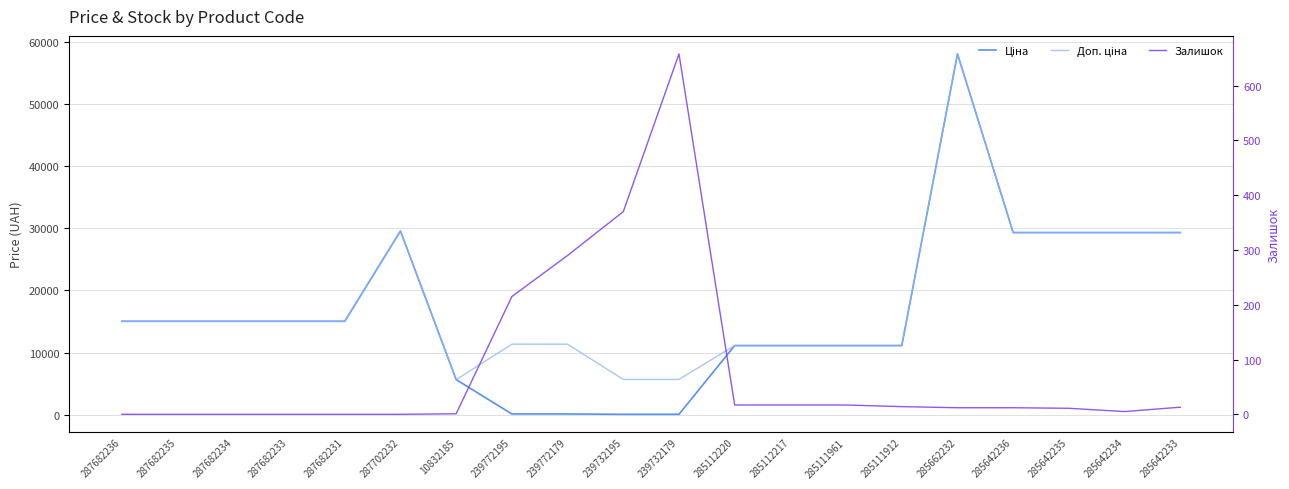

Count the number of data series in this chart.

3